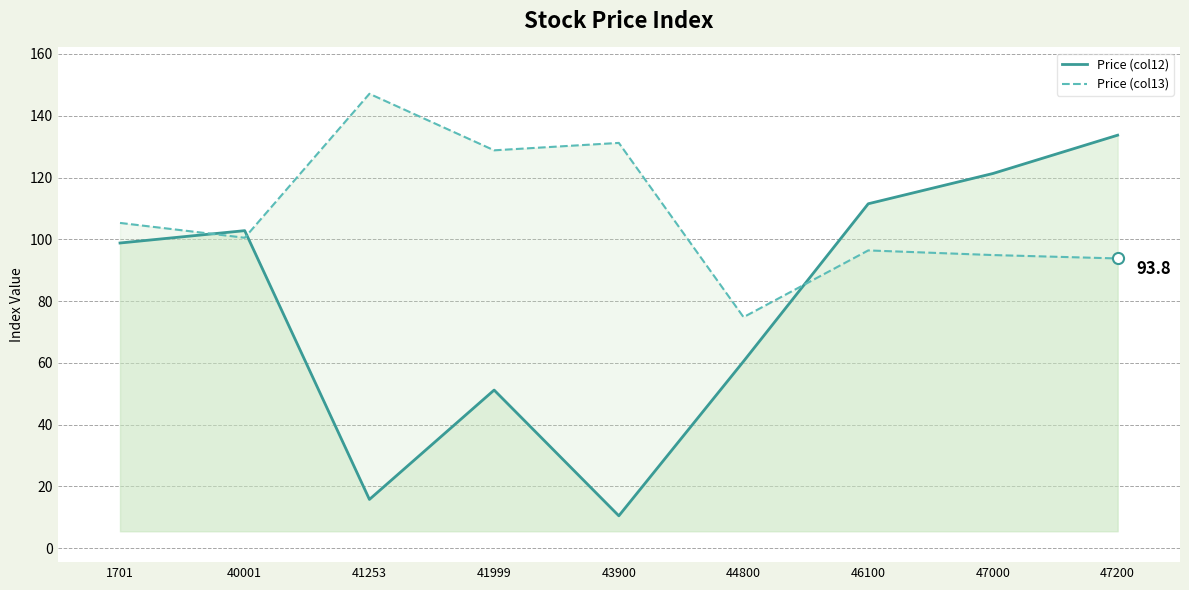

What are all the series names shown in the legend?

Price (col12), Price (col13)